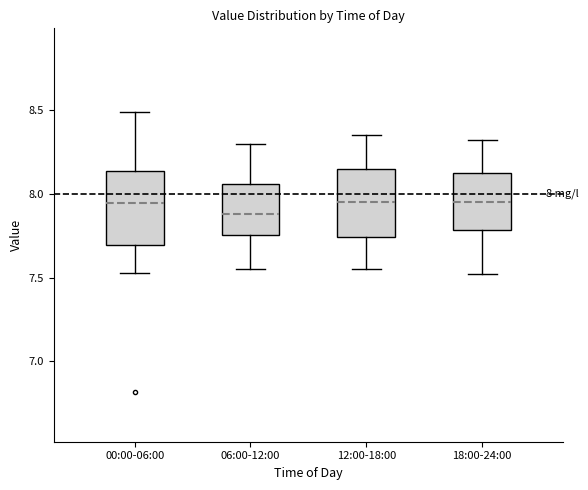

Which box's median line is the lowest?

06:00-12:00